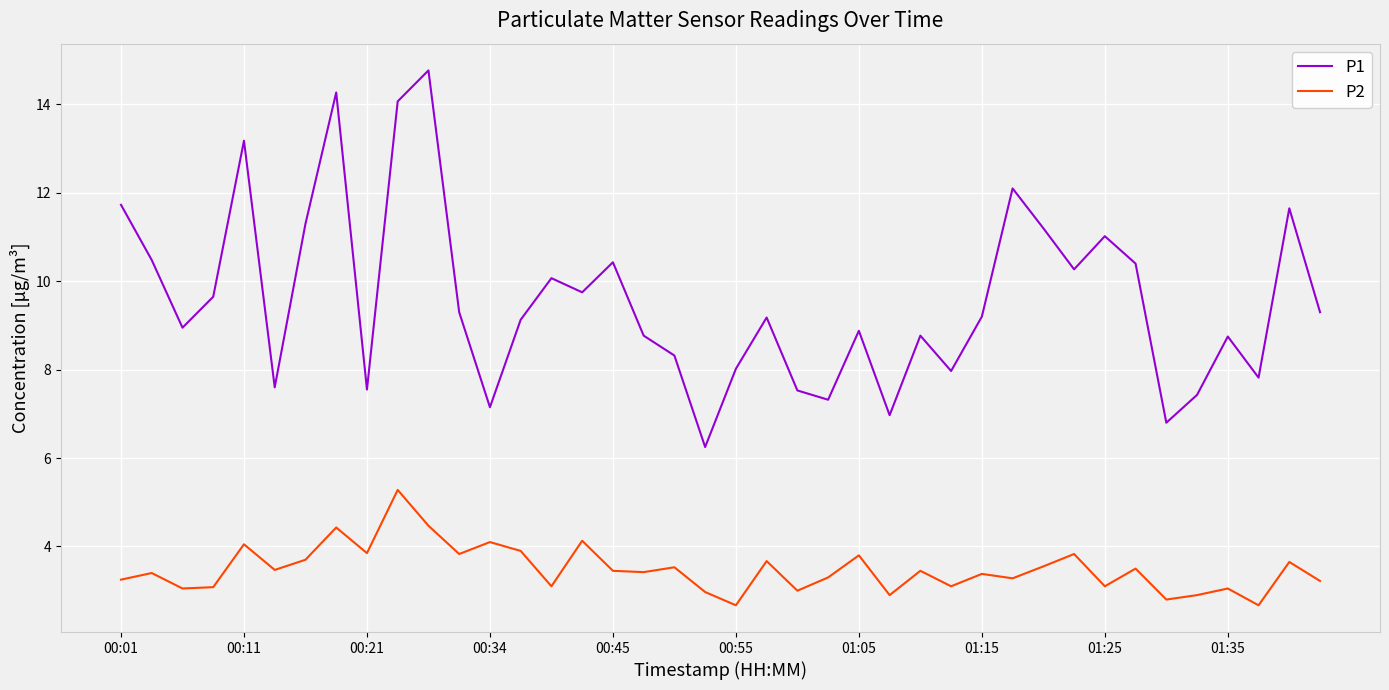

Which series has the widest spread of values?

P1